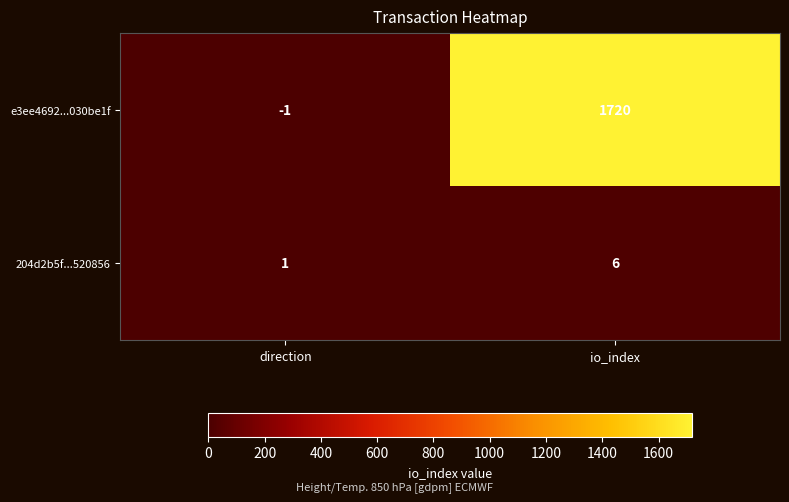

Count the number of categories in the chart.

2